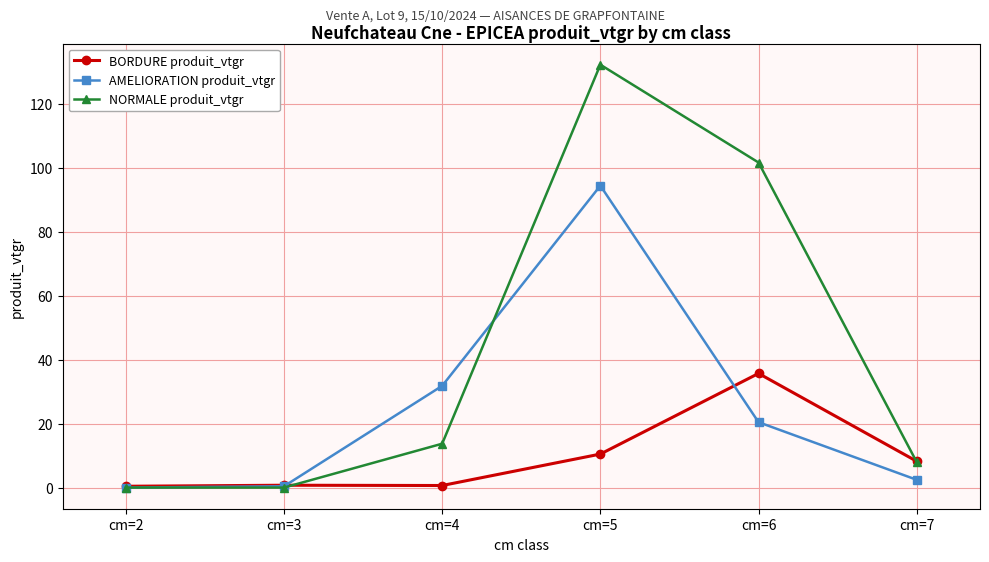

Where does the AMELIORATION produit_vtgr series first go above 20?

cm=4